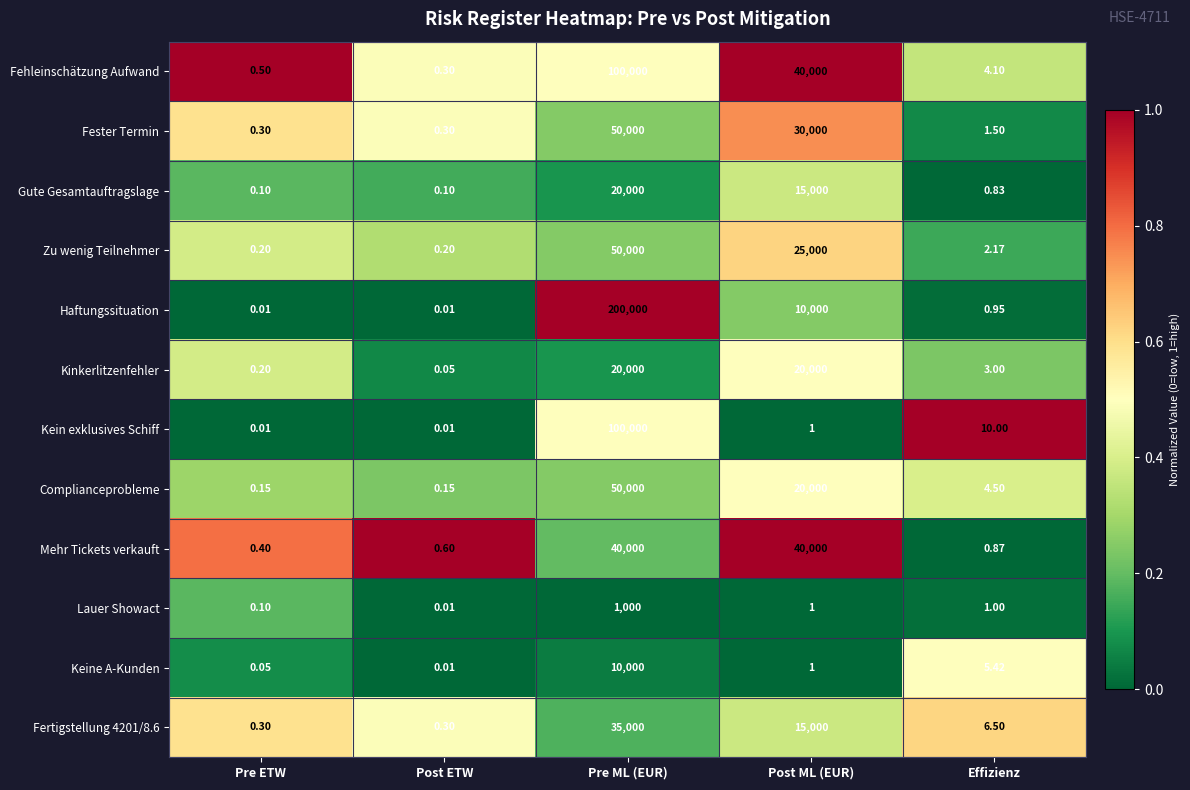

Count the number of categories in the chart.

5